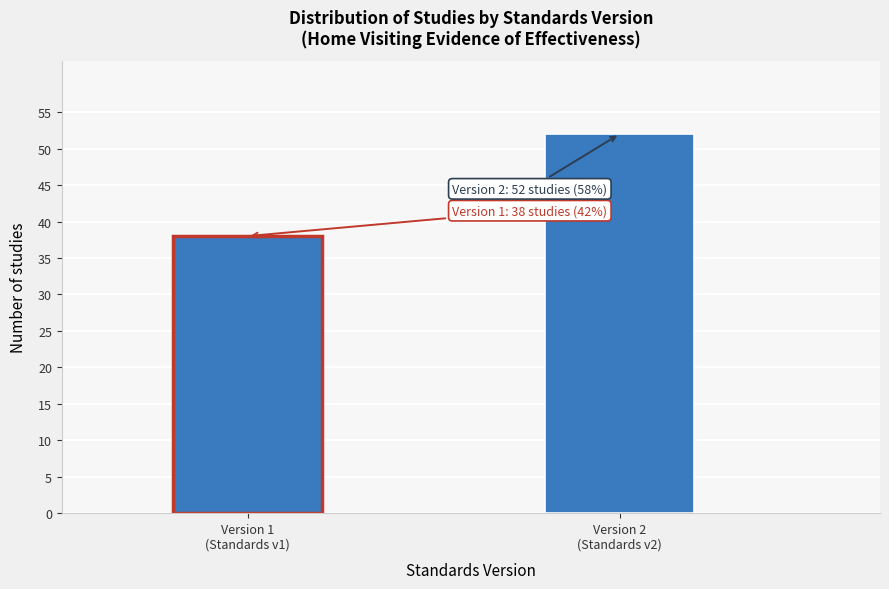

Reading left to right, list all the values displayed in this chart.

38	52